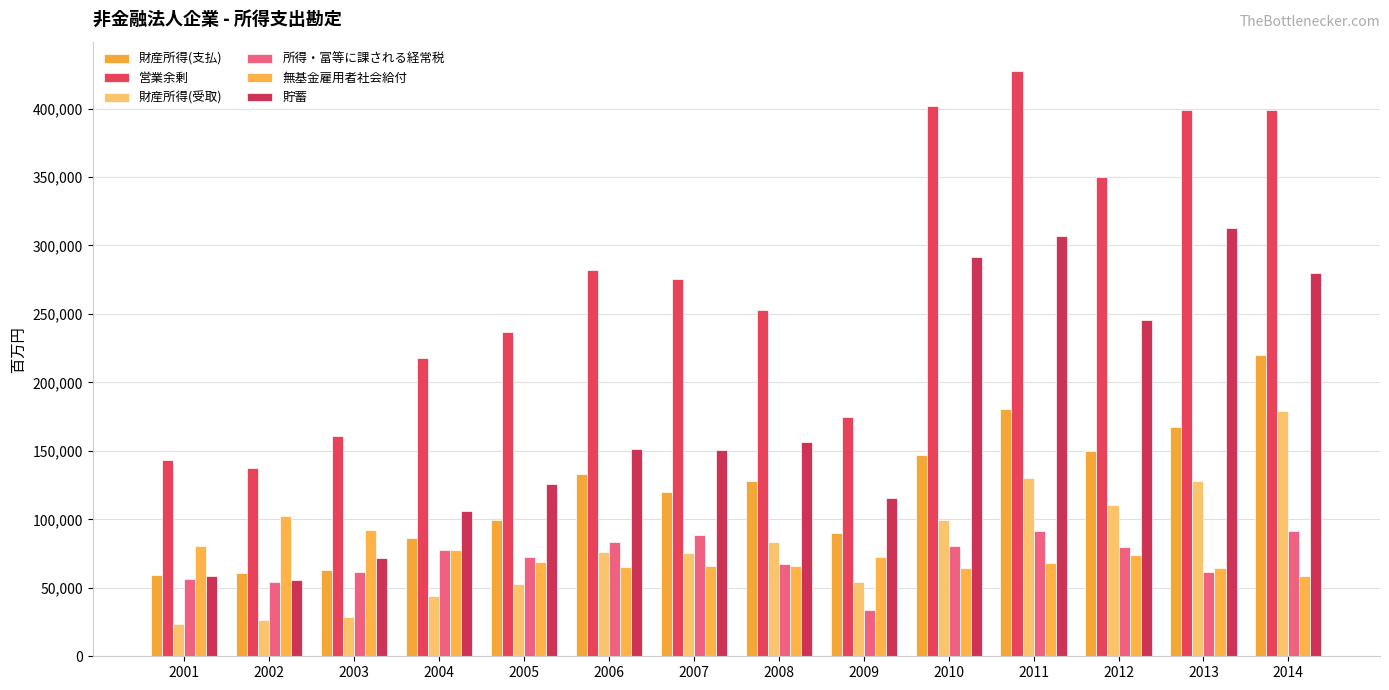

Is the value of 所得・富等に課される経常税 at 2003 greater than the value of 財産所得(支払) at 2013?

No